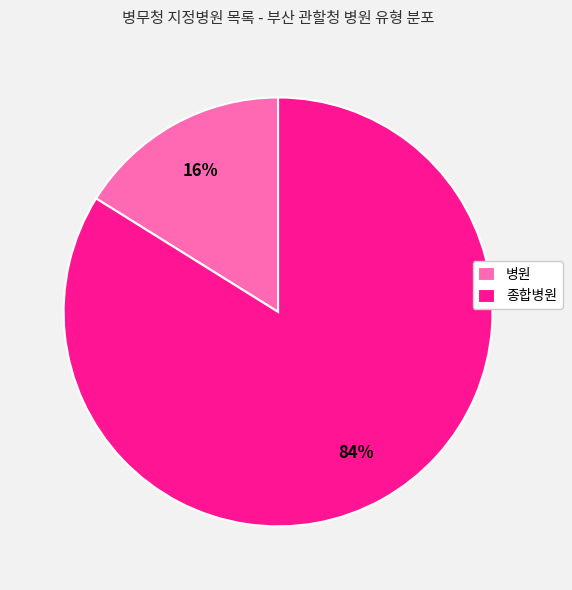

Is 종합병원 the majority of the pie?

Yes